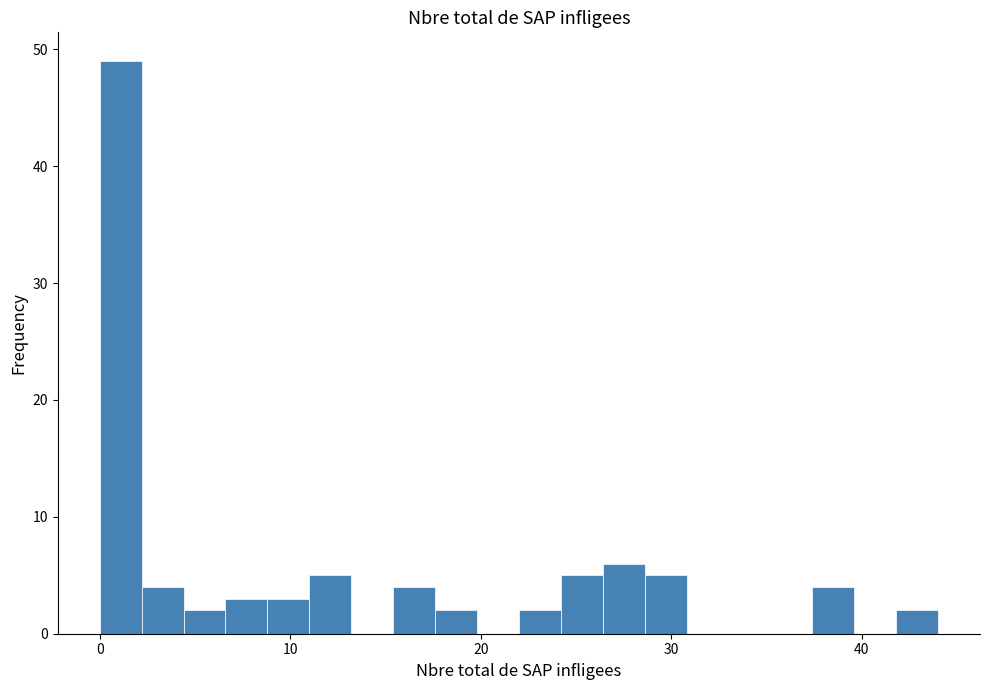

Read against the x-axis, roughly where is the centre of the tallest bar?

1